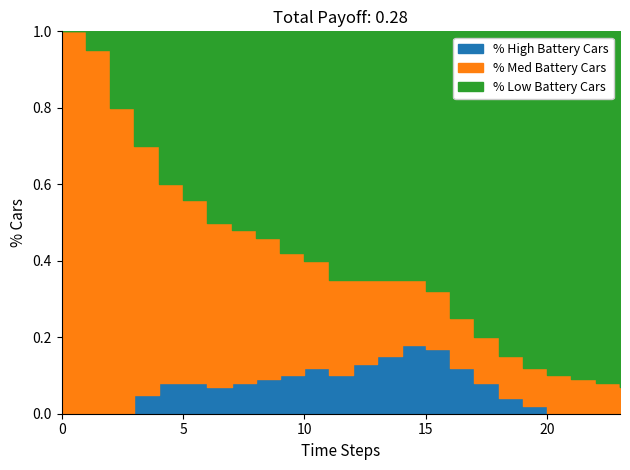

At which category does High reach its first local peak?

10